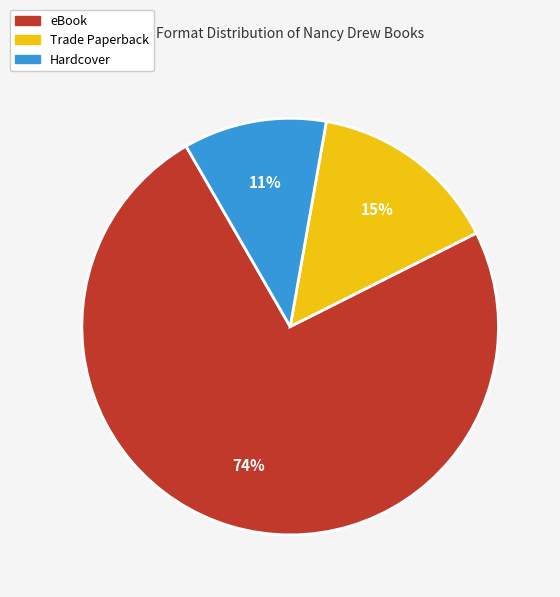

Count the number of slices in the pie.

3